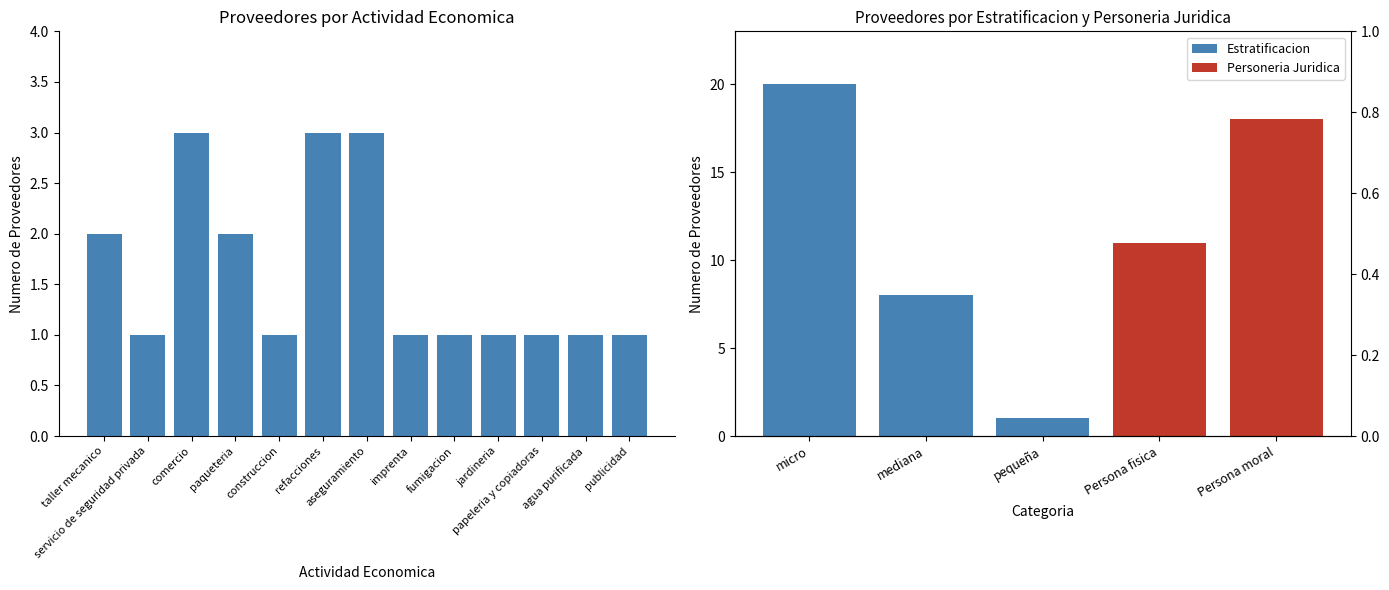

What is the label of the 1st bar from the left?

taller mecanico